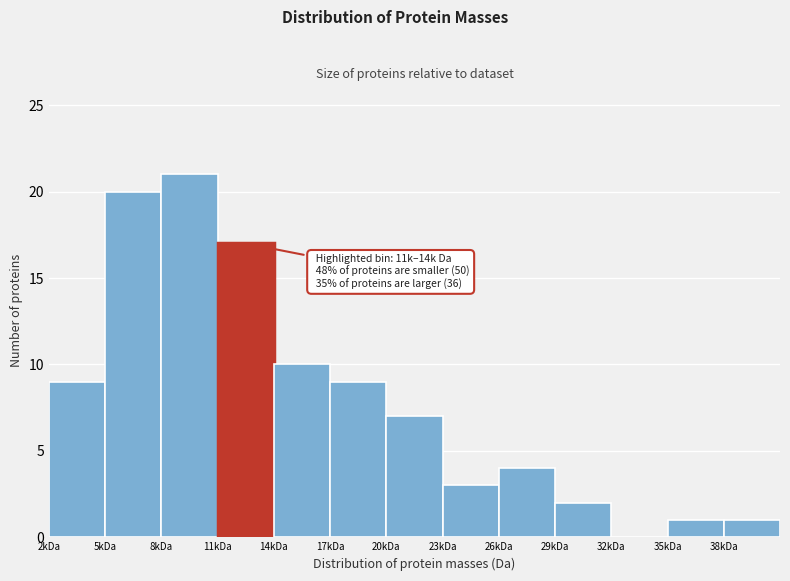

Reading left to right, list all the values displayed in this chart.

2kDa=9	5kDa=20	8kDa=21	11kDa=17	14kDa=10	17kDa=9	20kDa=7	23kDa=3	26kDa=4	29kDa=2	32kDa=0	35kDa=1	38kDa=1